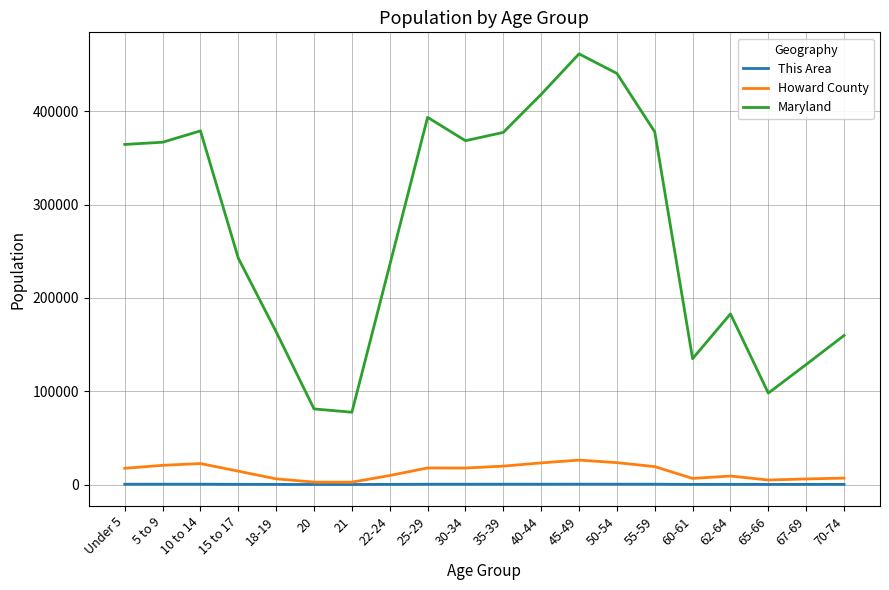

Which series has the widest spread of values?

Maryland